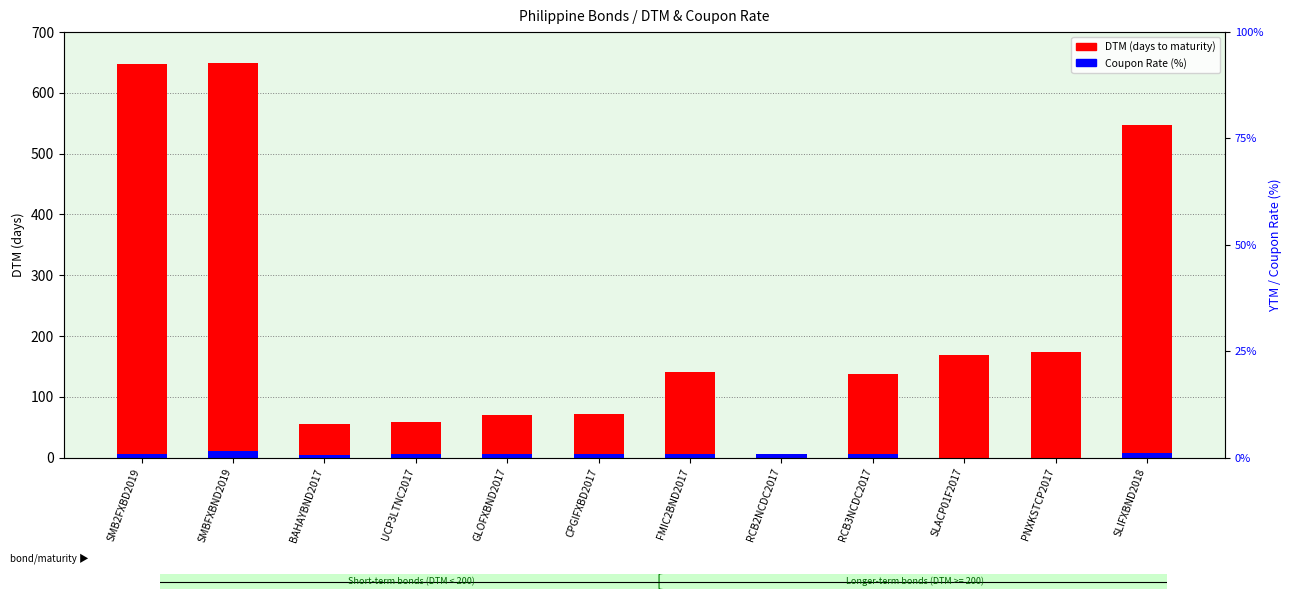

What is the approximate value of Coupon Rate at RCB2NCDC2017?

5.2